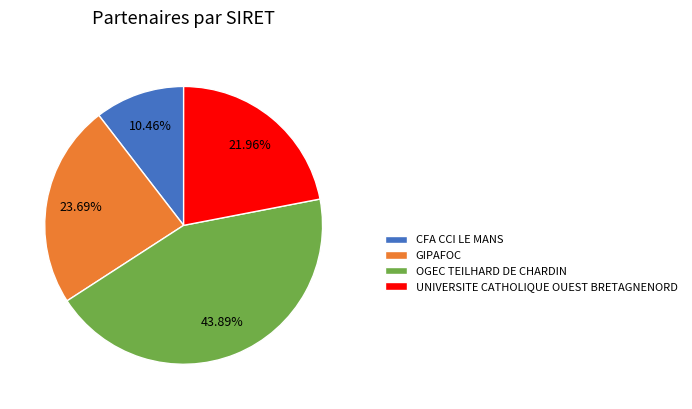

Which slice is the largest?

OGEC TEILHARD DE CHARDIN